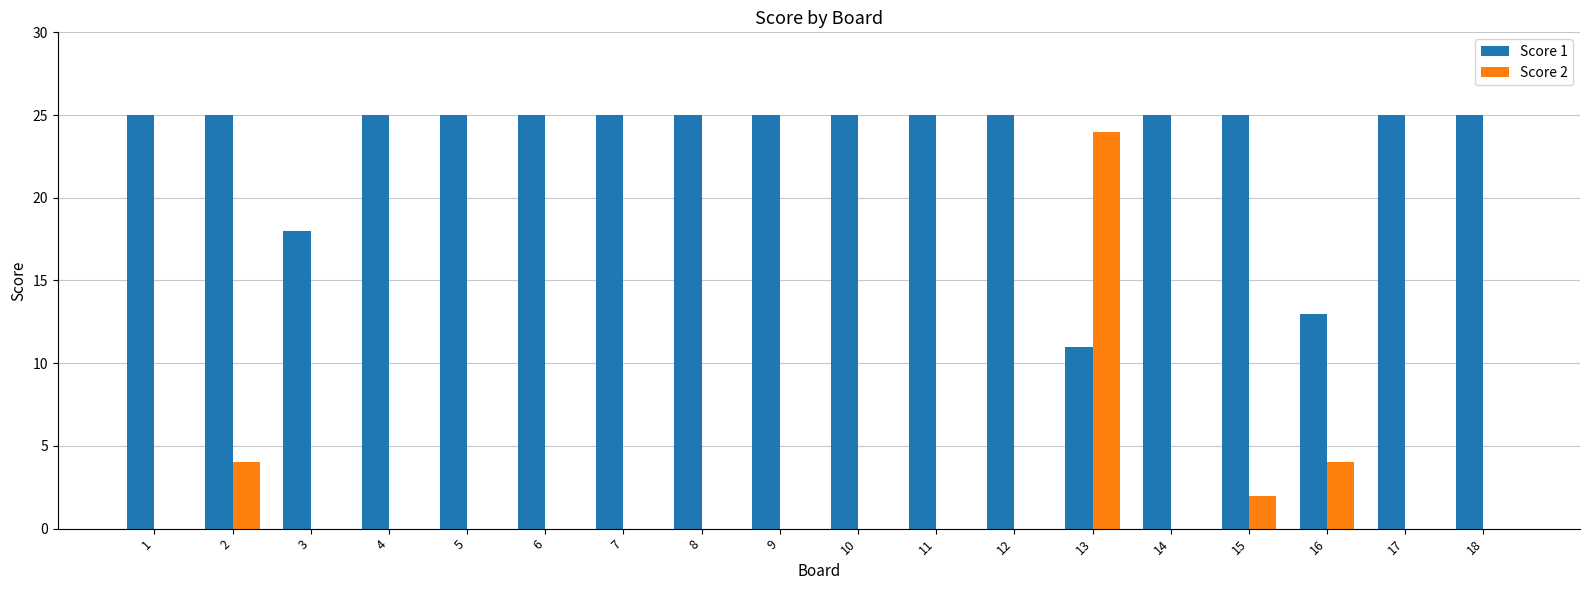

Which series has the largest range (max minus min)?

Score 2